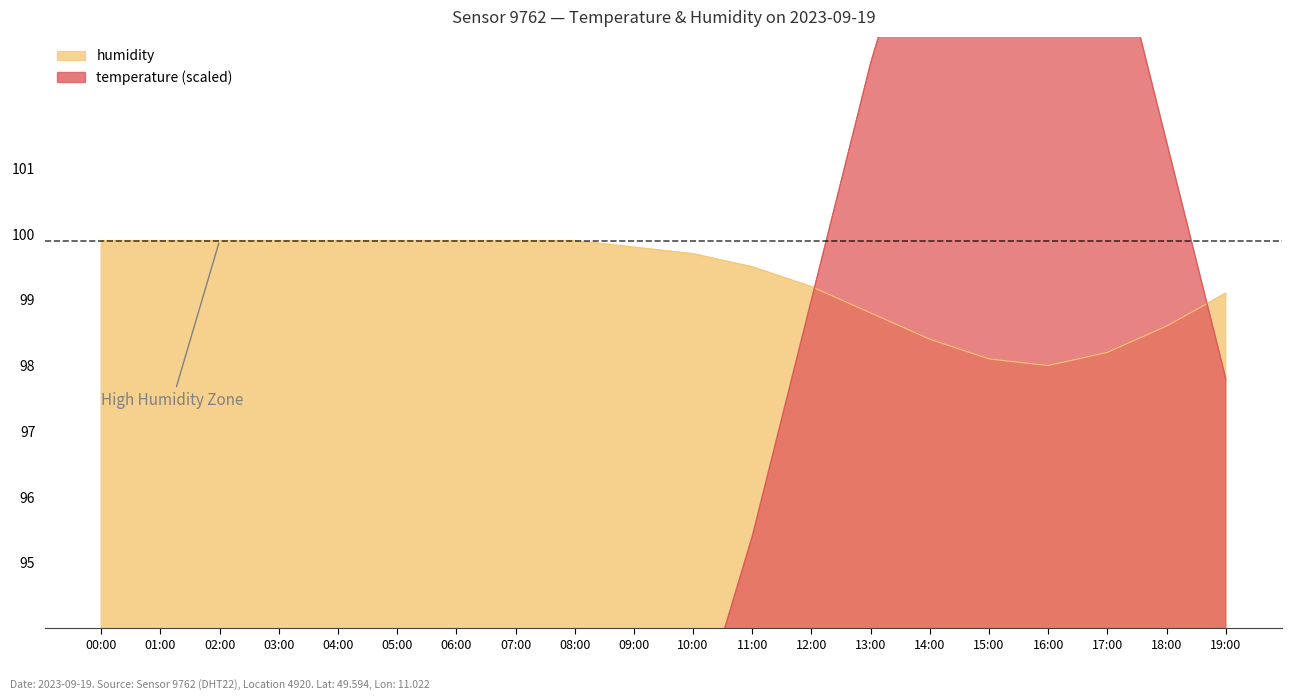

Which label corresponds to the largest value in the chart?

15:00